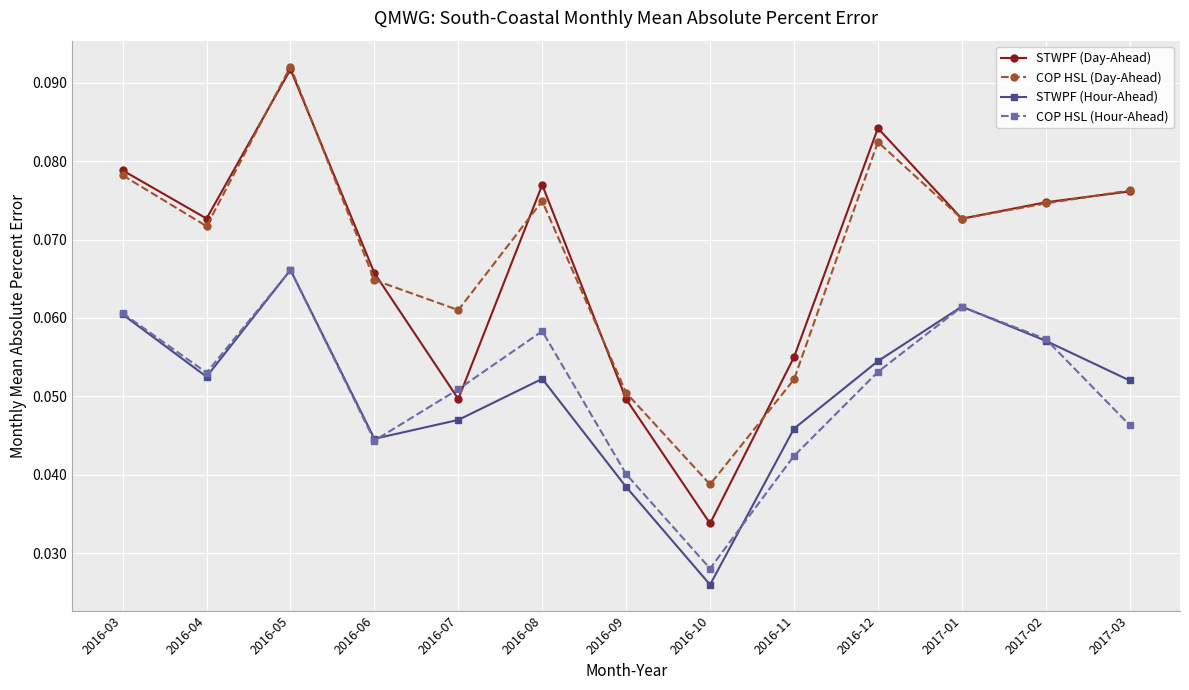

How many interior local peaks does the COP HSL (Day-Ahead) series have?

3